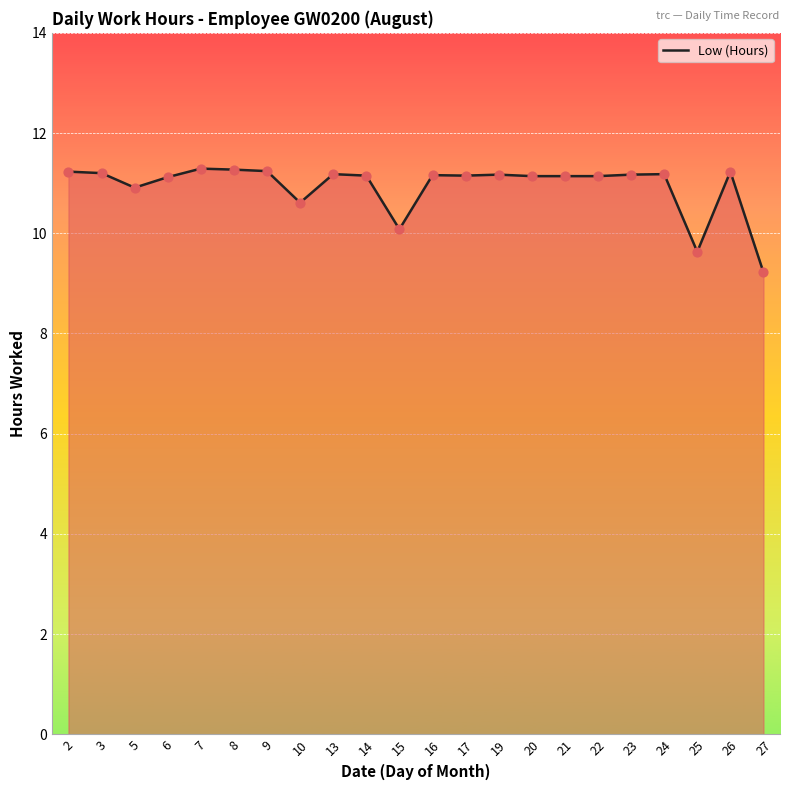

Approximately how many times larger is the value at 24 compared to 15?

1.1